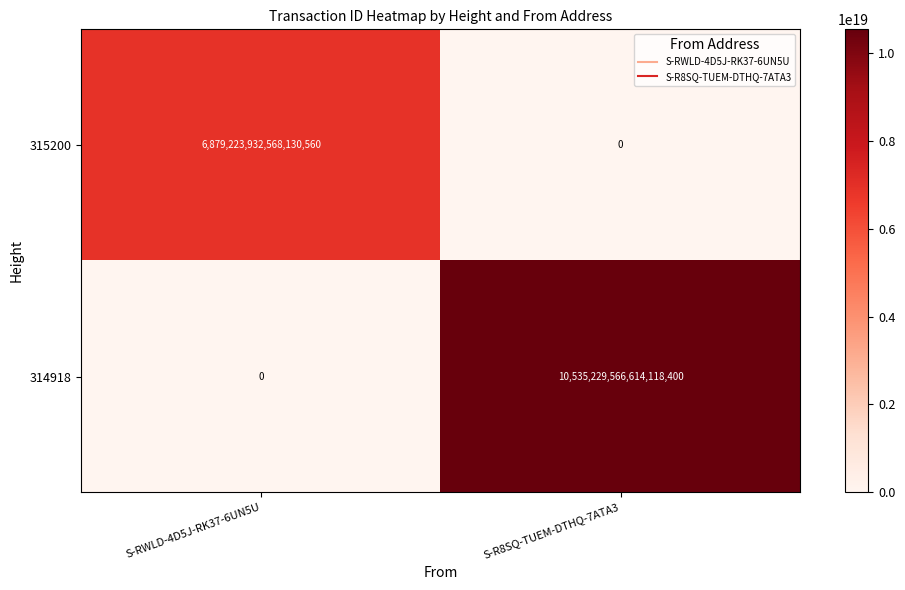

True or false: 314918 has a value of 10535229566614118400 at S-R8SQ-TUEM-DTHQ-7ATA3.

True